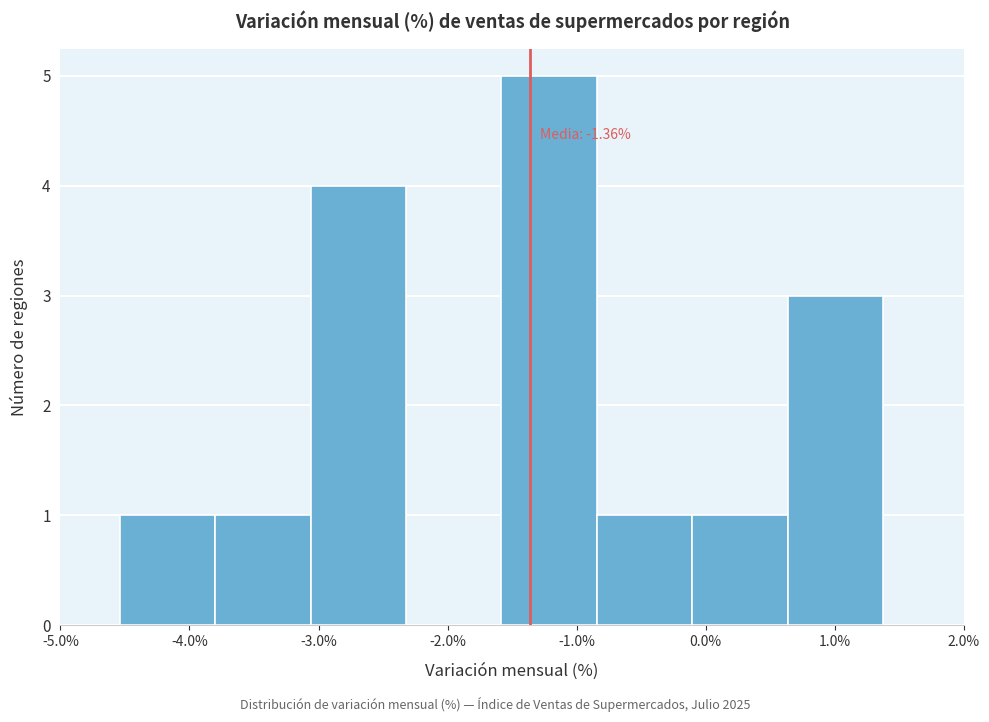

Over which range of the x-axis is the bar tallest?

-1.6 to -0.8